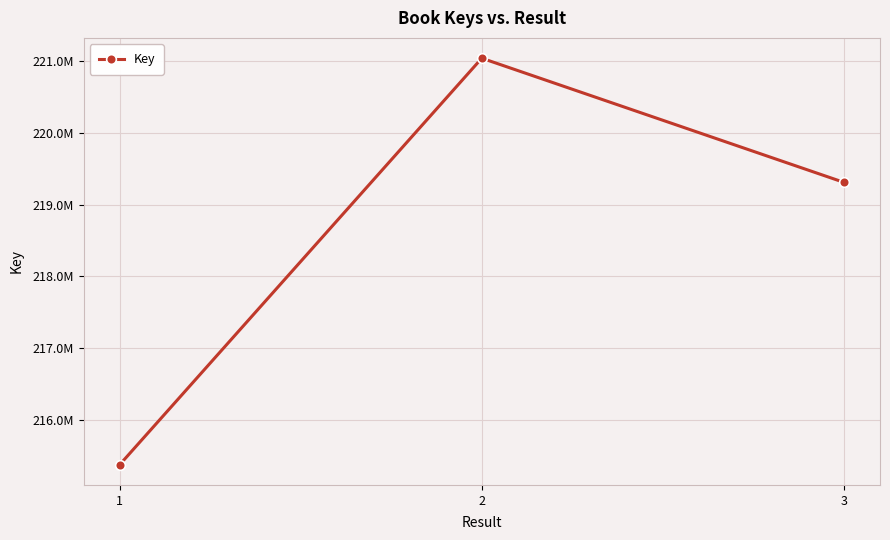

Rank the categories by value from lowest to highest.

1, 3, 2